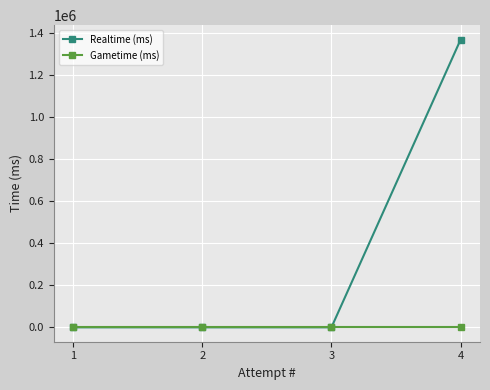

Reading left to right, list all the values displayed in this chart.

Realtime (ms): 1=0	2=0	3=0	4=1370955
Gametime (ms): 1=0	2=0	3=0	4=0